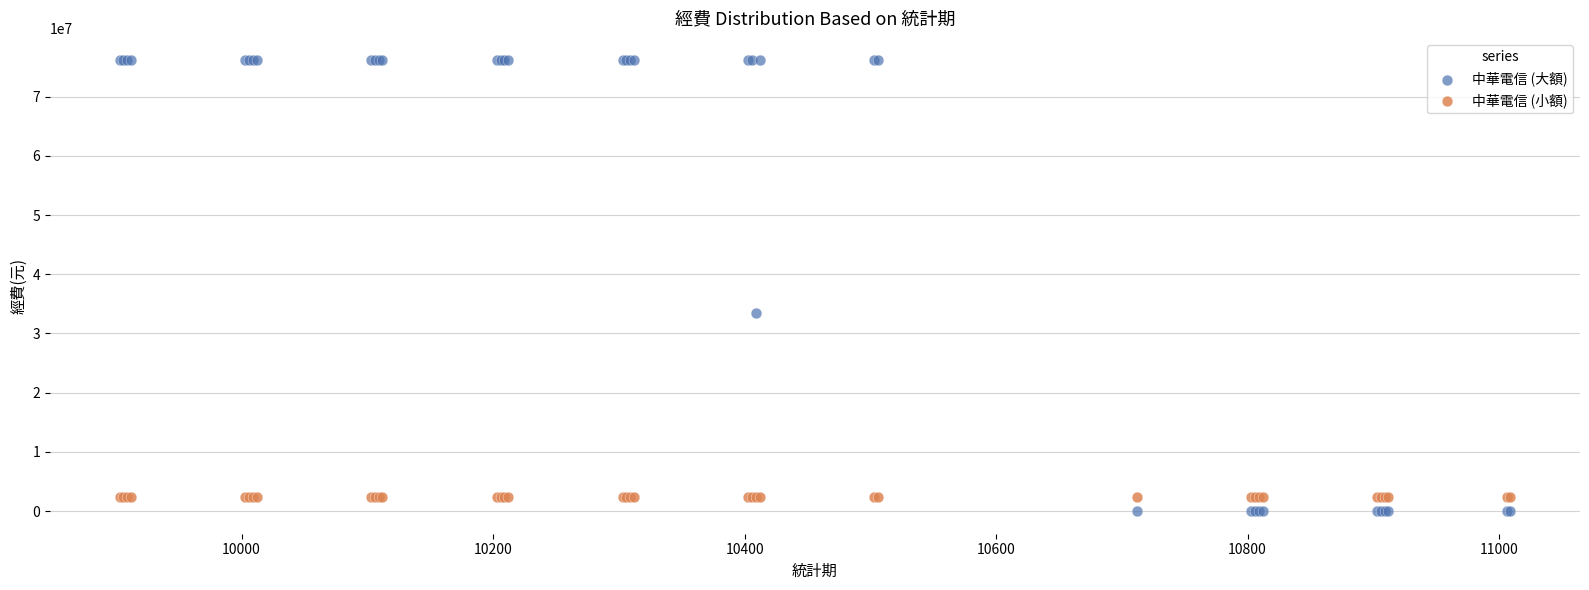

Across all series, what Y value is closest to 38048148?

33434140